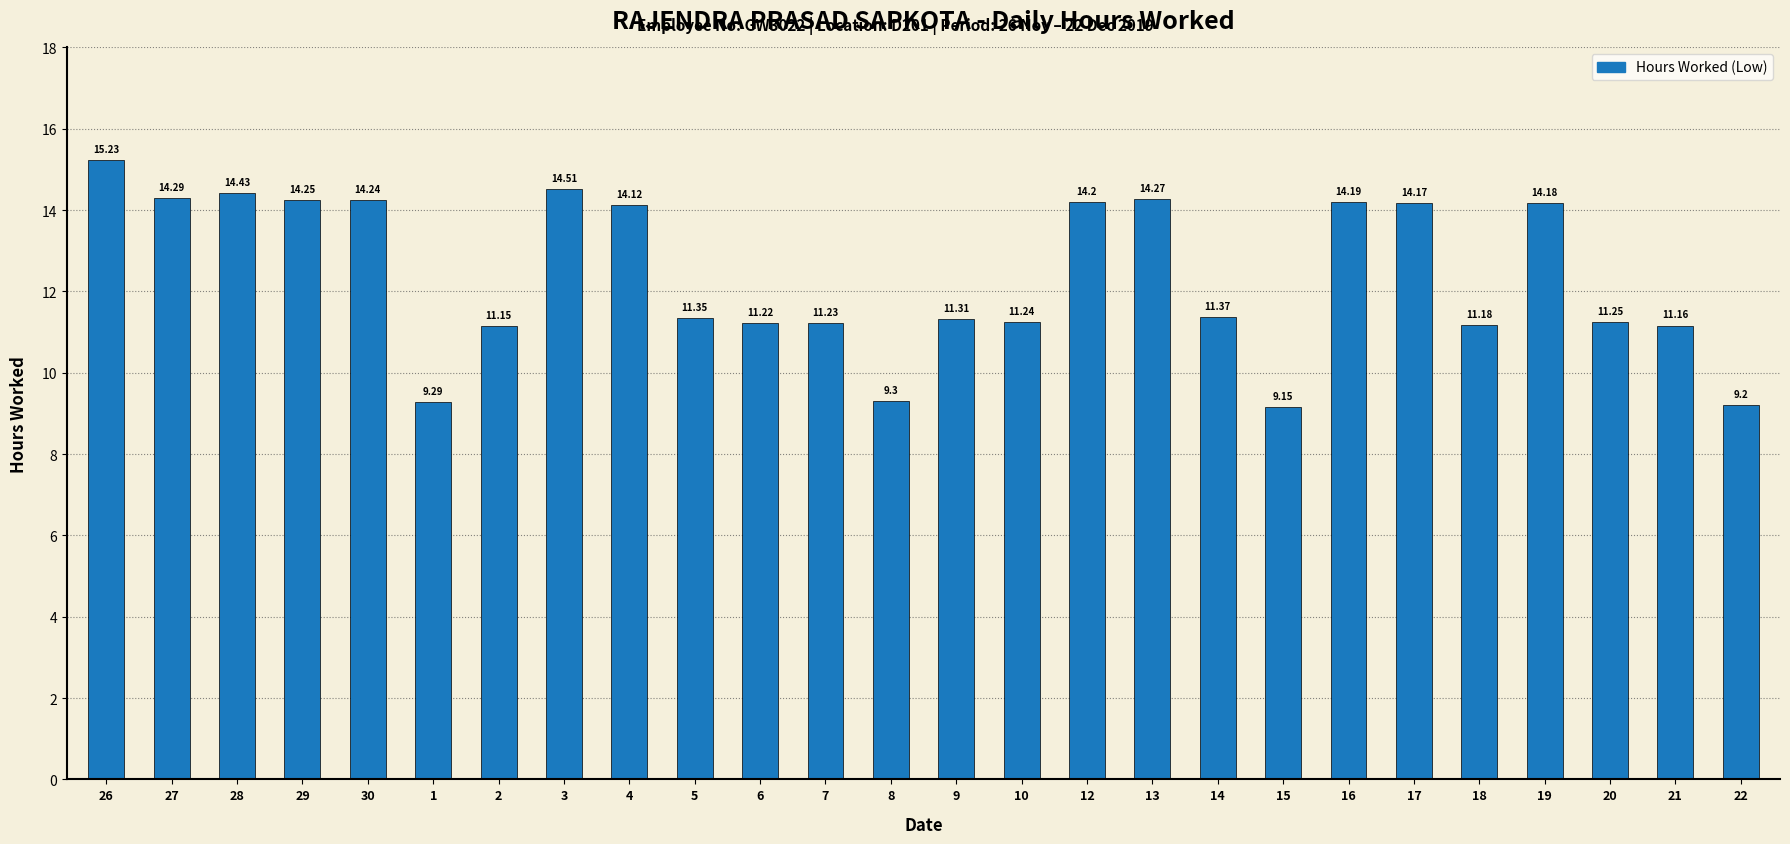

The chart shows a value of 9.3 at 1. True or false?

True